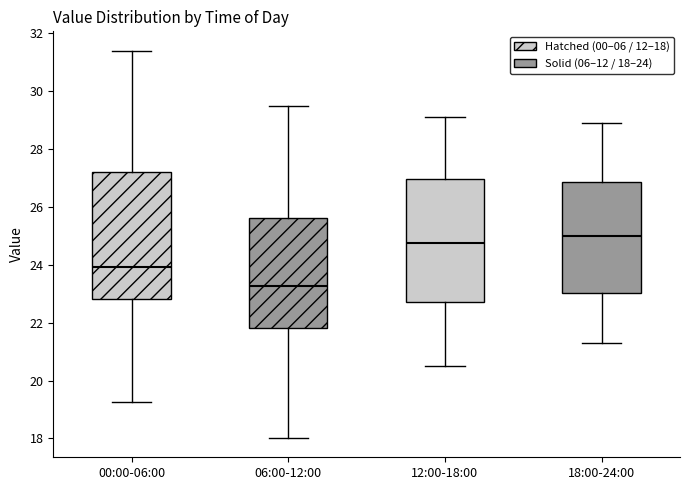

Where is the lower edge of the box for 06:00-12:00 on the y-axis? The values are not printed on the chart, so give them approximately, as read against the axis.

21.8